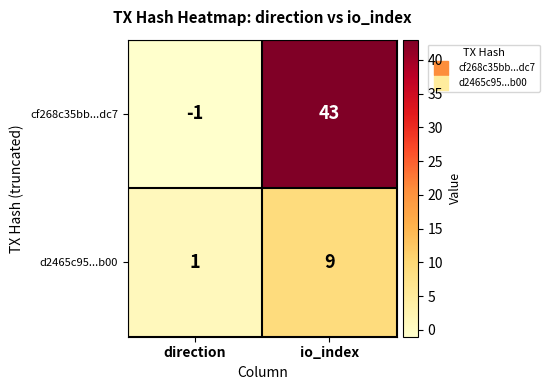

The cf268c35bb...dc7 series shows 0 at direction. True or false?

False